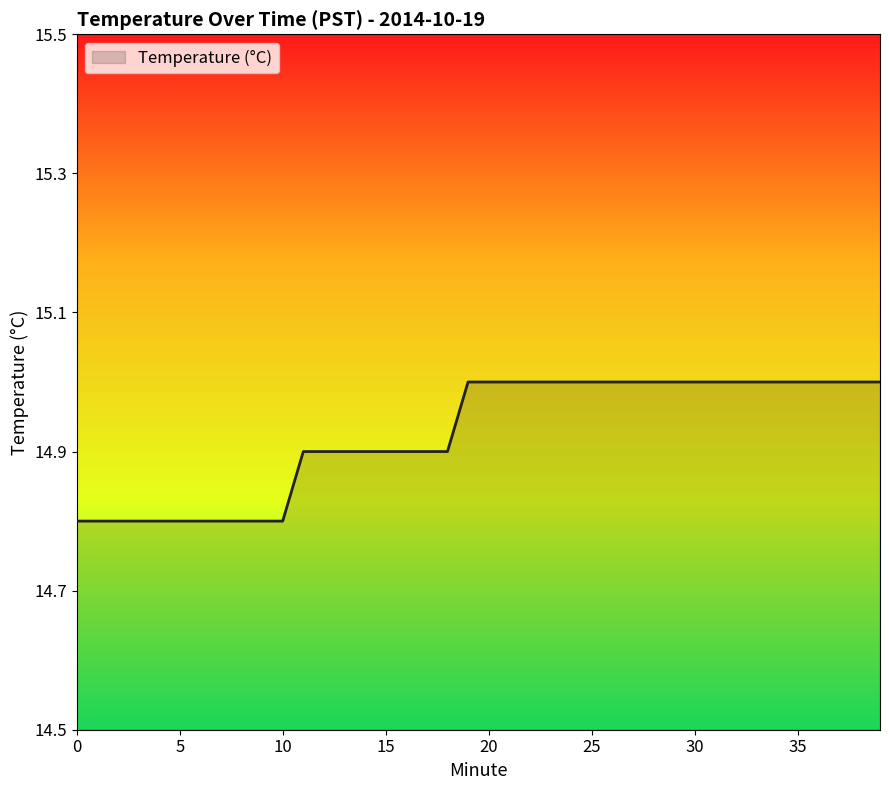

Does the chart have visible grid lines?

No